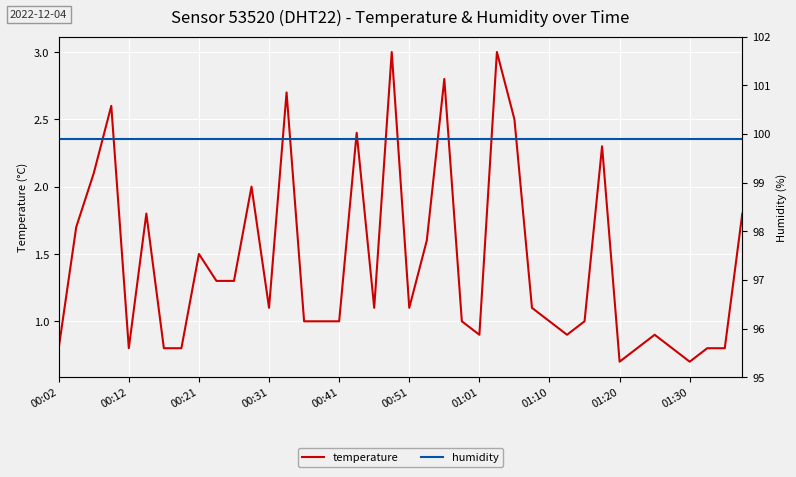

What are all the series names shown in the legend?

temperature, humidity